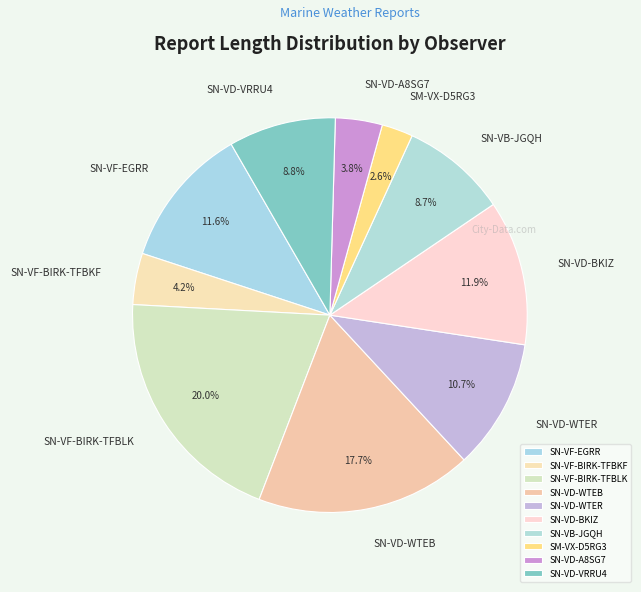

How many segments does this pie chart have?

10